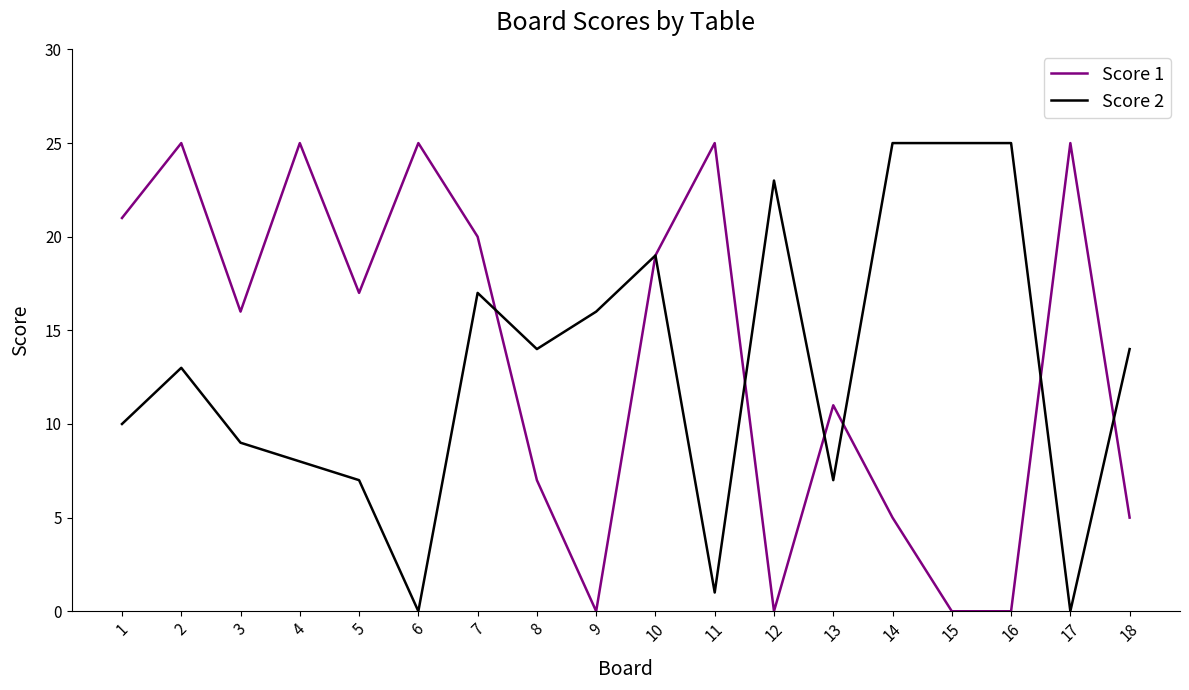

What is the difference between the maximum and minimum values in the Score 2 series?

25